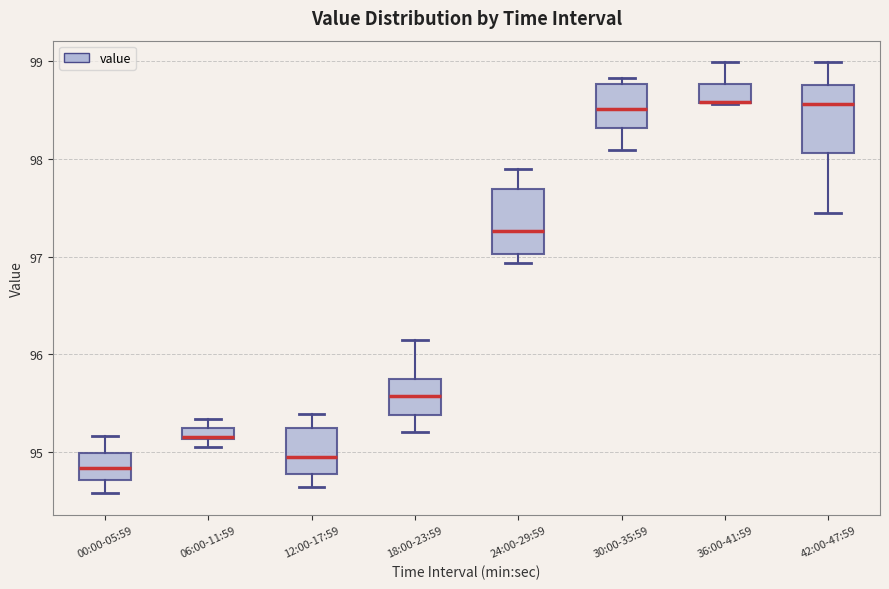

Where is the upper edge of the box for 30:00-35:59 on the y-axis? The values are not printed on the chart, so give them approximately, as read against the axis.

98.8